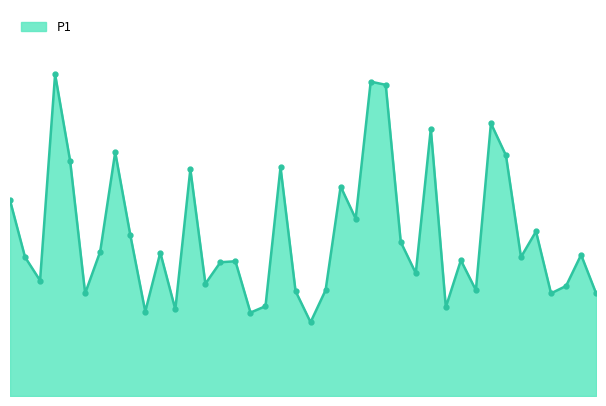

How many interior local valleys (lower than both neighbors) does the data have?

13